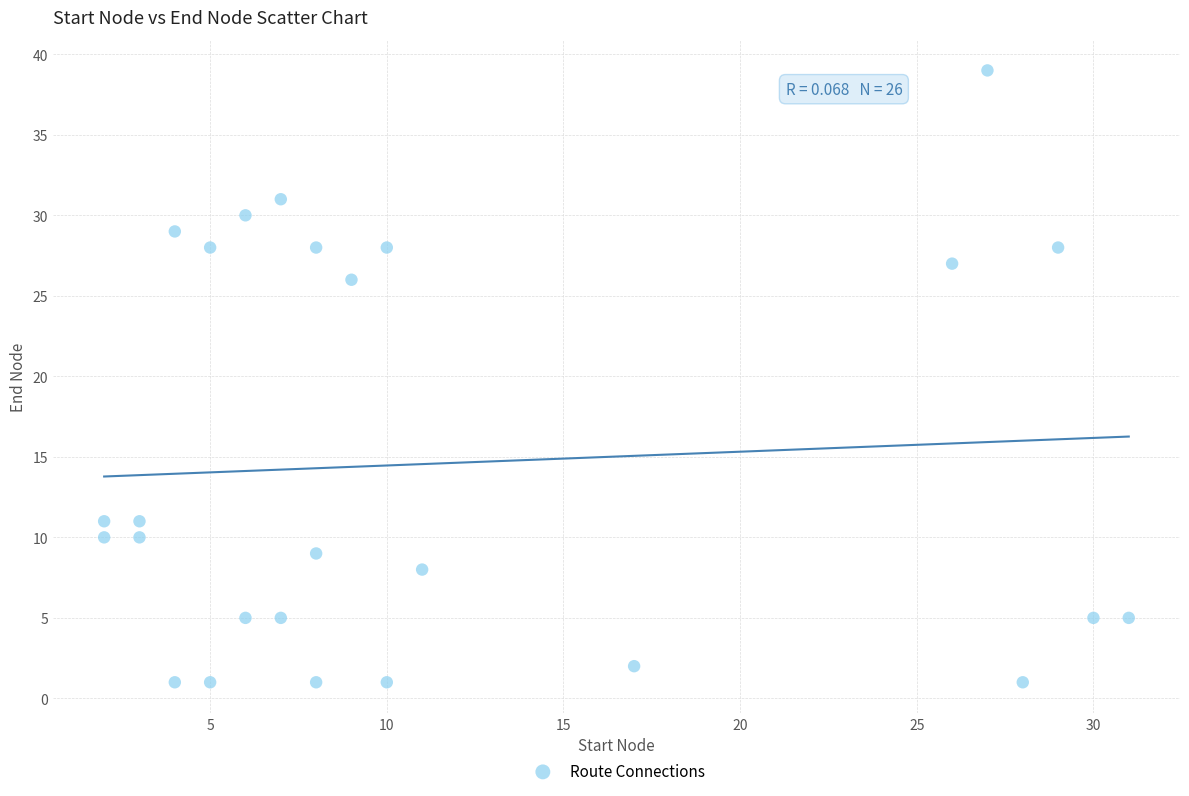

What is the range of Y values (max minus min)?

38